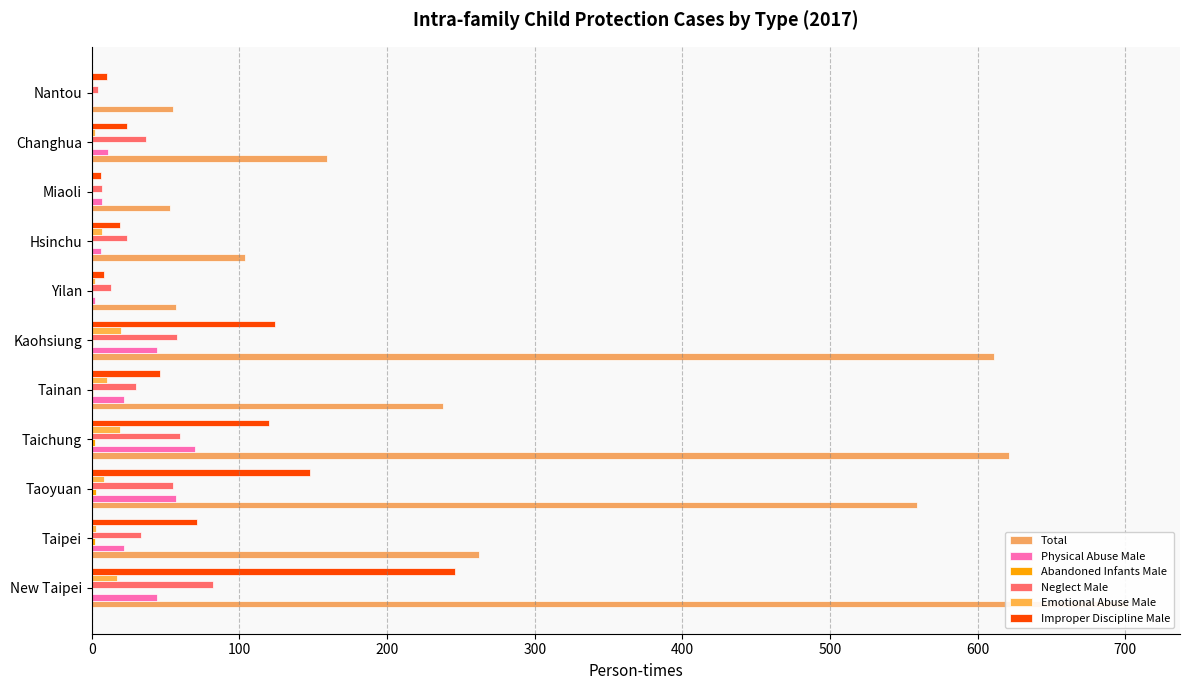

What is the average value of the Physical Abuse Male series?

26